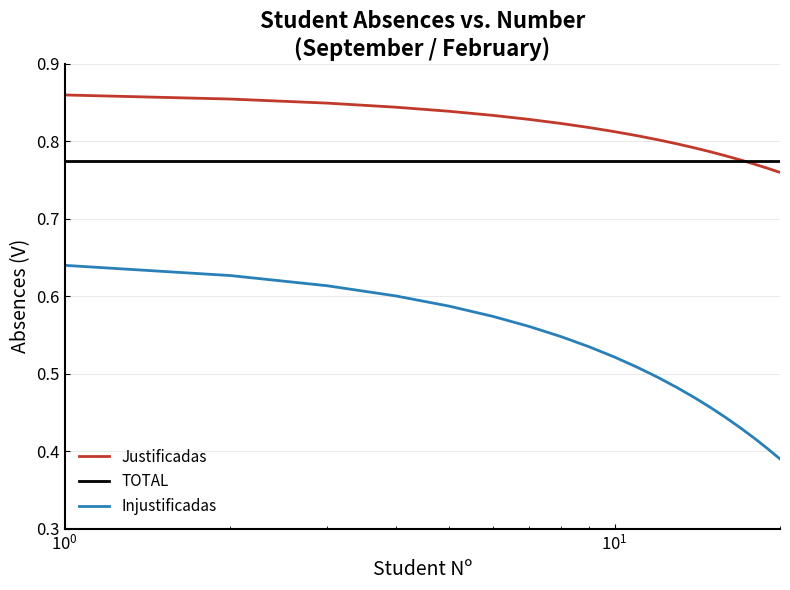

What is the sum of all Injustificadas values?

10.3